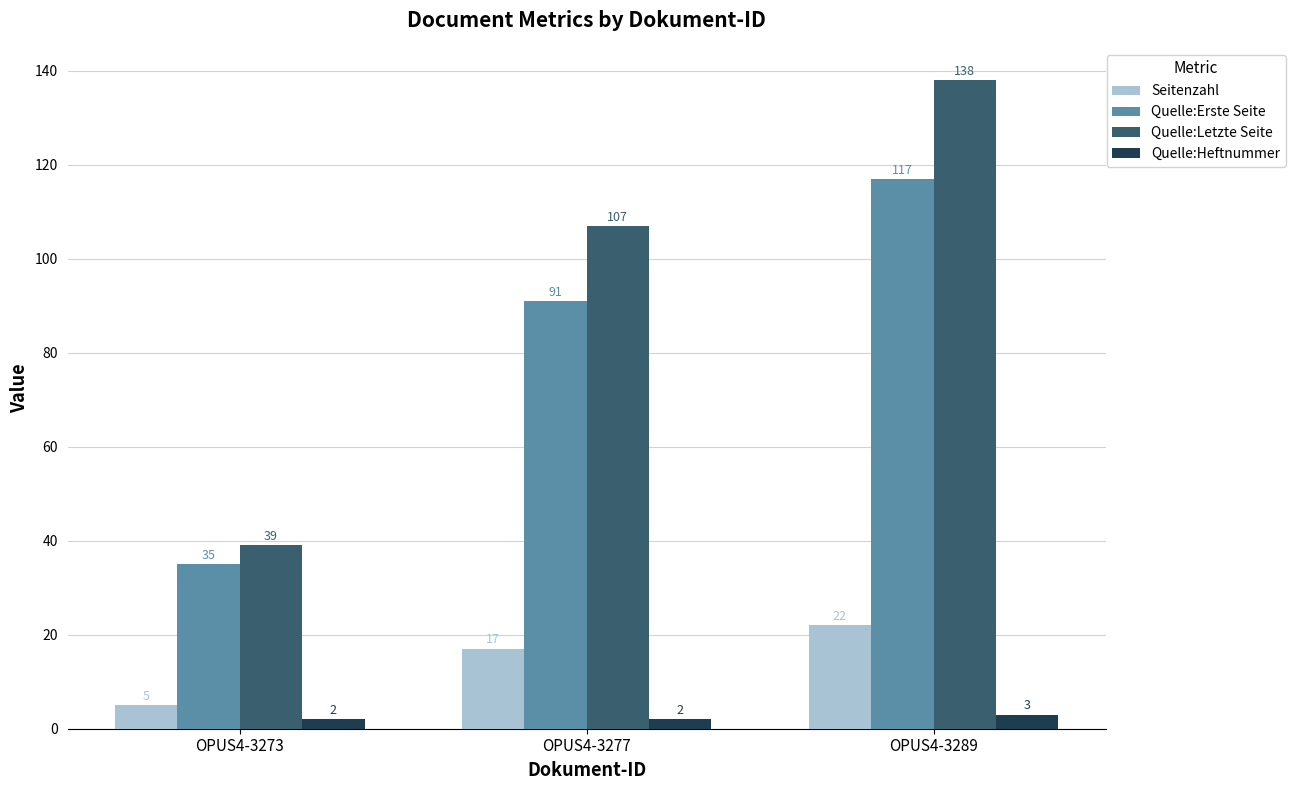

What is the highest value of the Seitenzahl series?

22